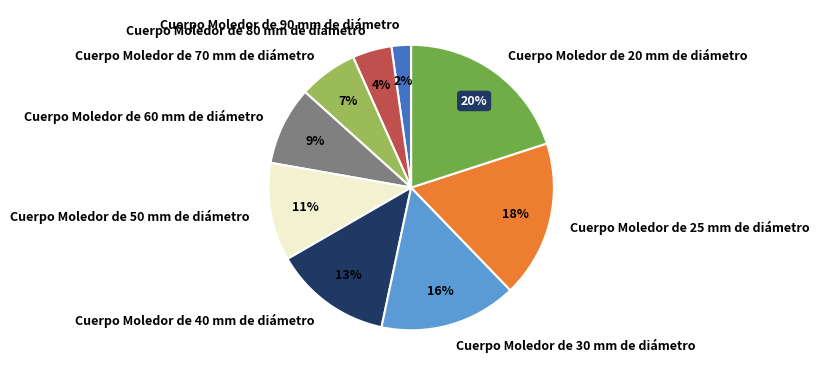

Does Cuerpo Moledor de 40 mm de diámetro account for over 50% of the chart?

No